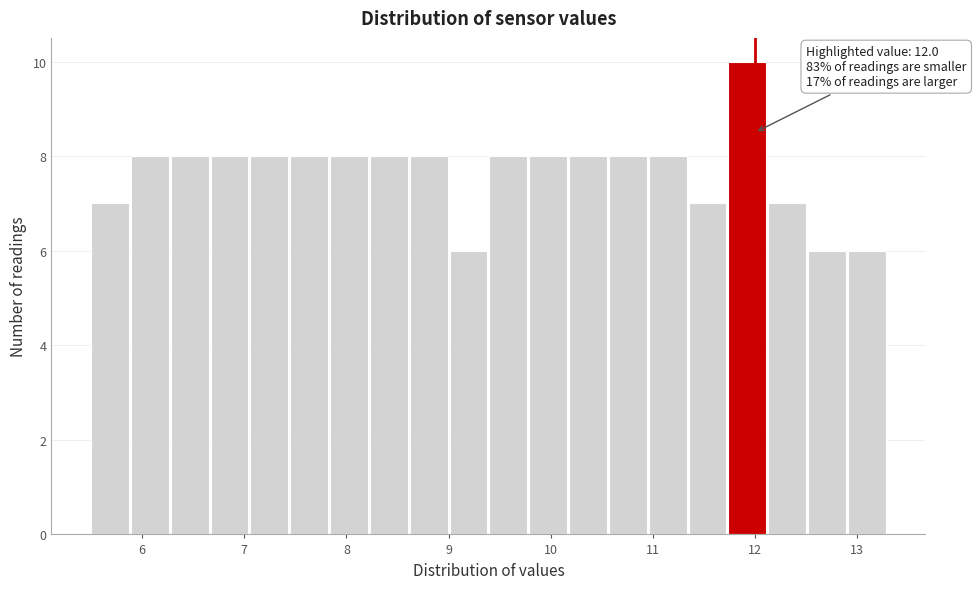

Around what value on the x-axis is the tallest bar? Give the approximate position of its centre, as read against the axis.

11.9